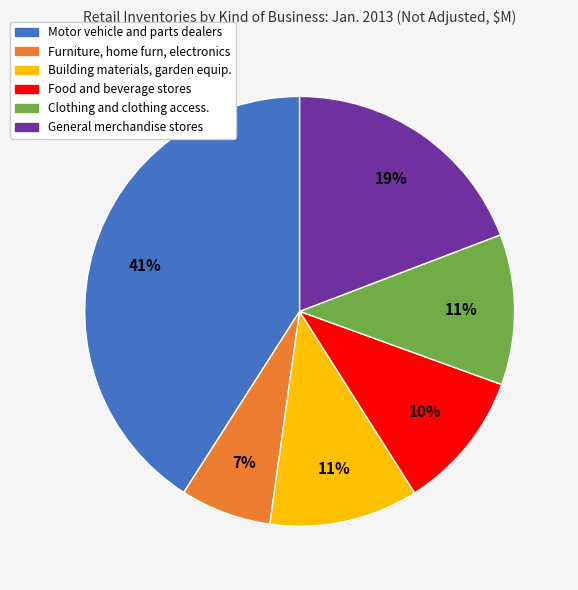

What percentage is the General merchandise stores slice, to the nearest percent?

19%